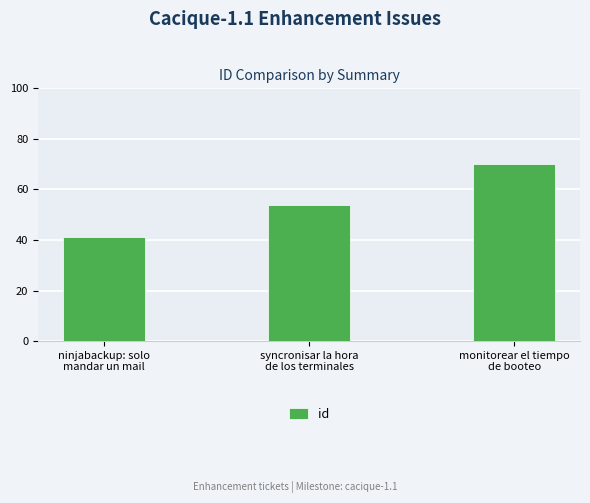

At which label is the value closest to 55?

syncronisar la hora
de los terminales